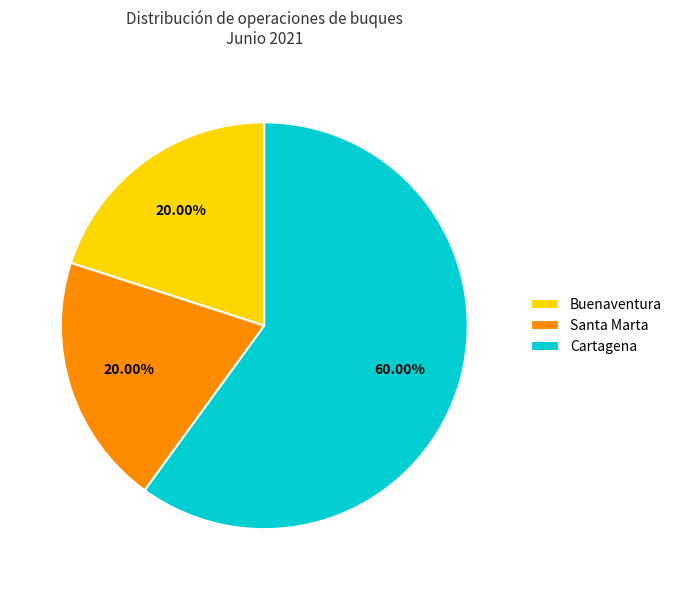

Approximately how many times larger is the value at Buenaventura compared to Santa Marta?

1.0